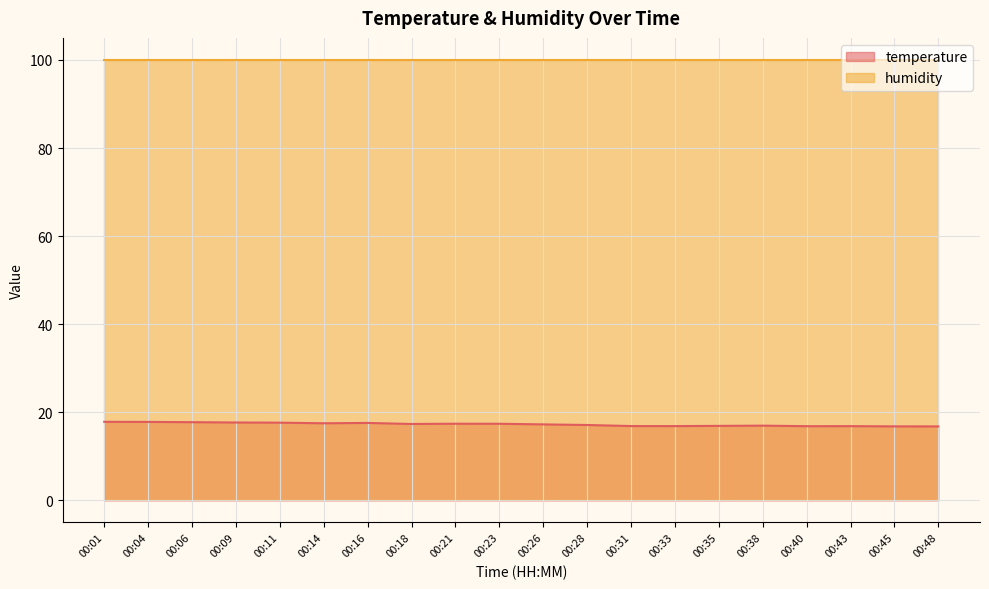

Where does the data first go above 17?

00:01